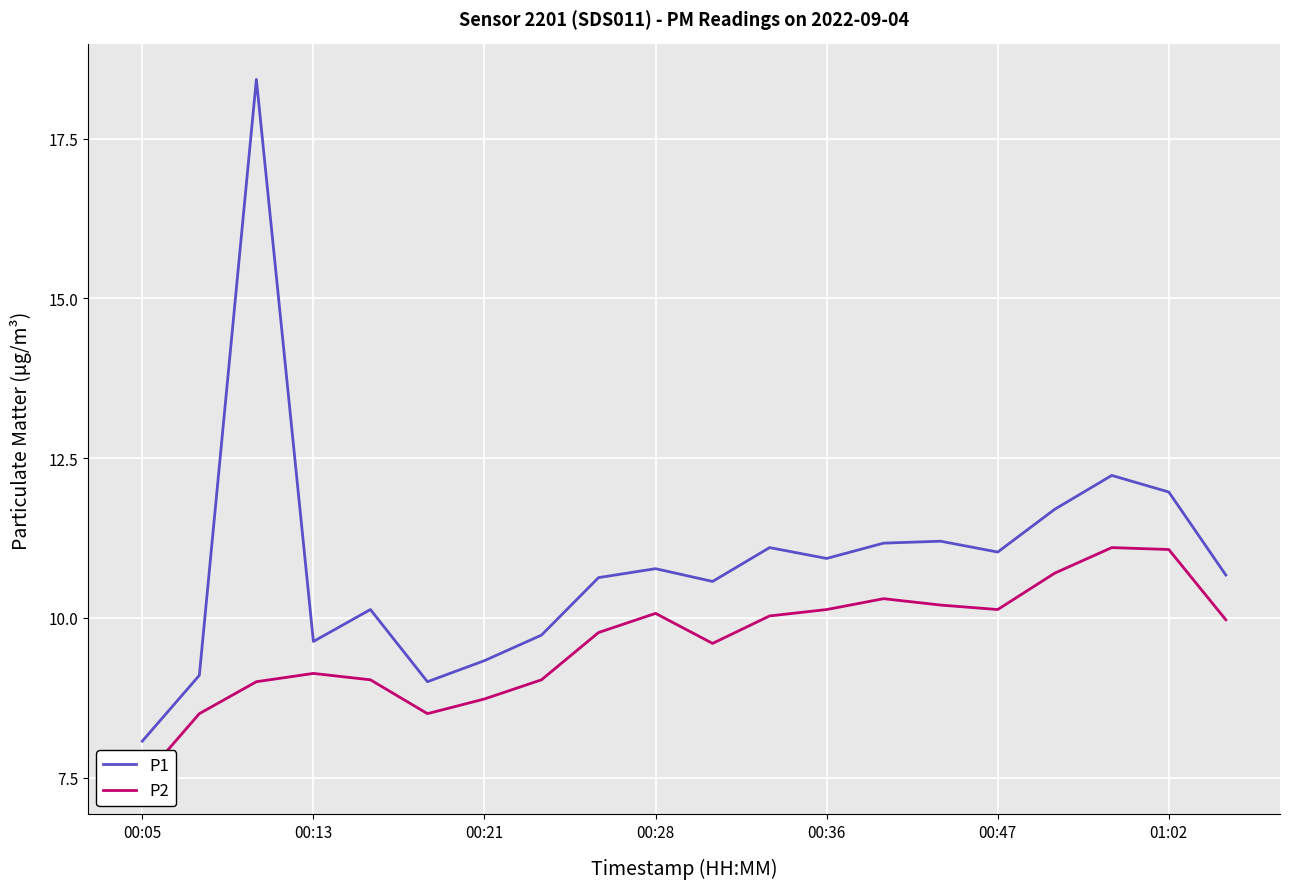

Which label corresponds to the smallest value in the chart?

00:05